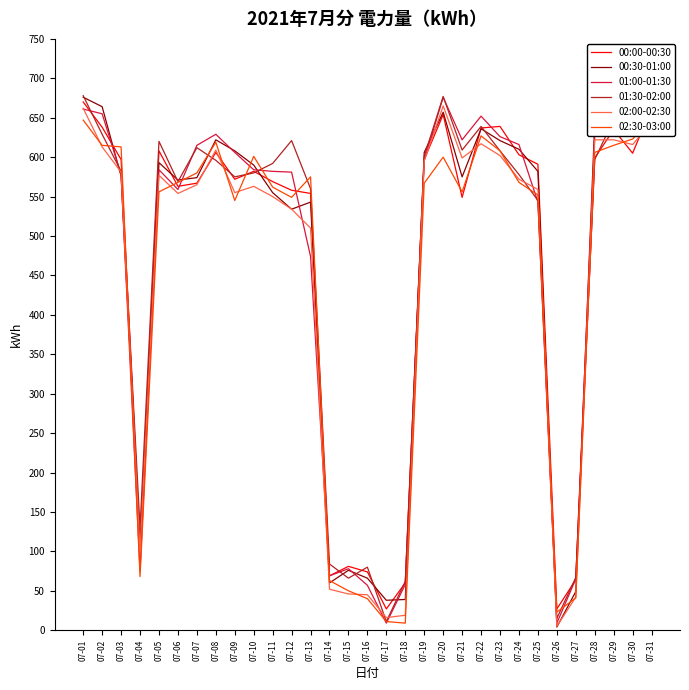

At 07-20, list the series in order from smallest to largest.

02:30-03:00, 00:00-00:30, 00:30-01:00, 02:00-02:30, 01:00-01:30, 01:30-02:00